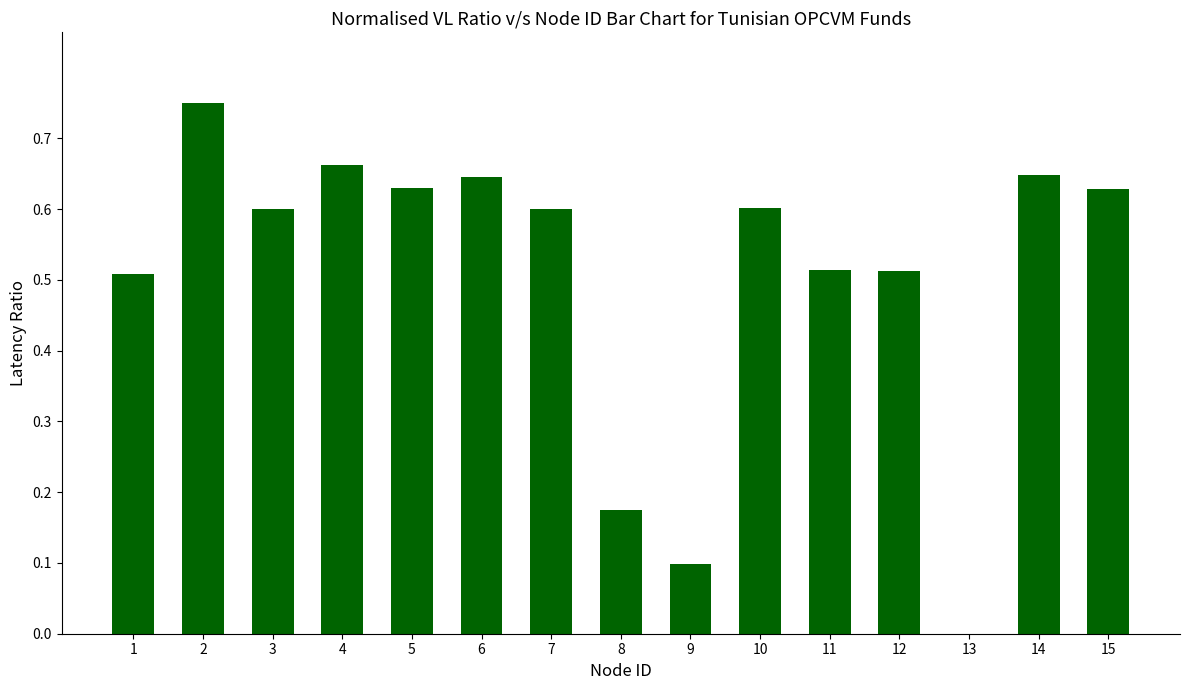

What is the sum of all values?

7.6